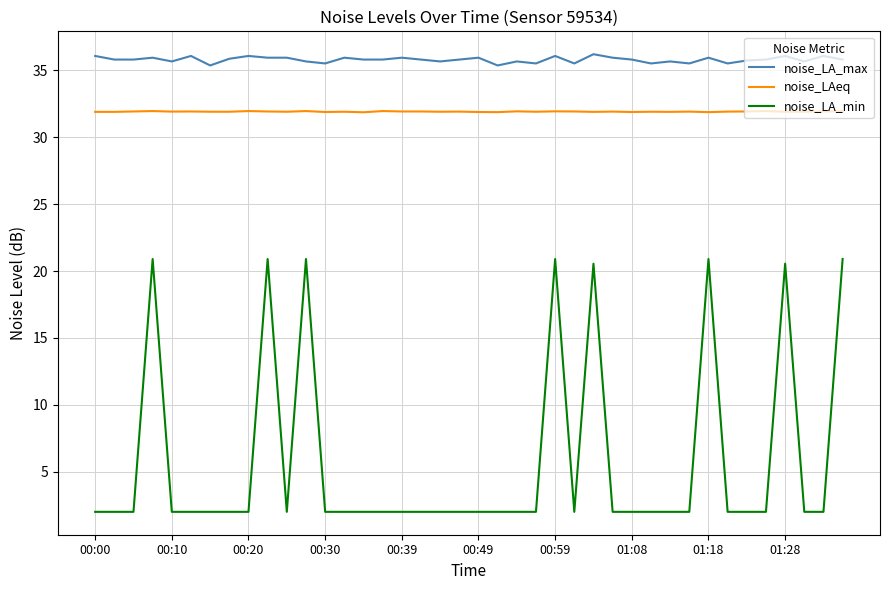

What is the maximum value for noise_LA_min?

20.9